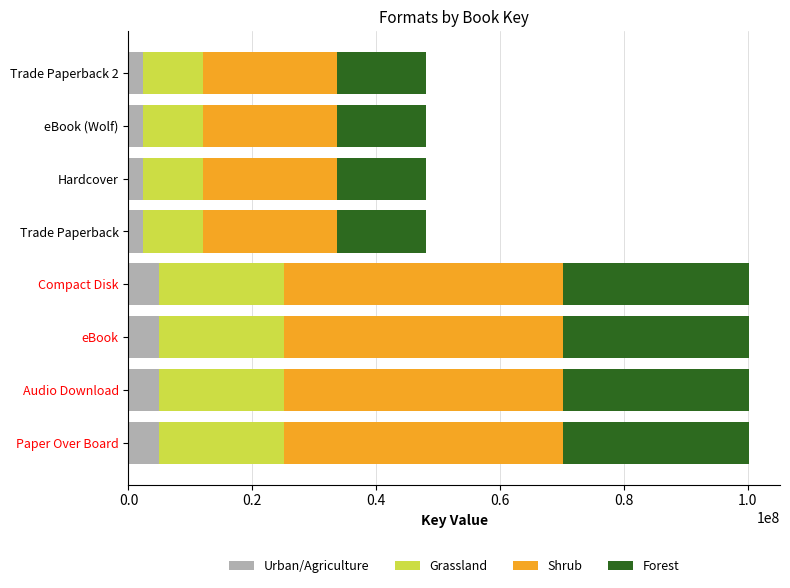

What is the total value across all series at Trade Paperback?

48020968.0